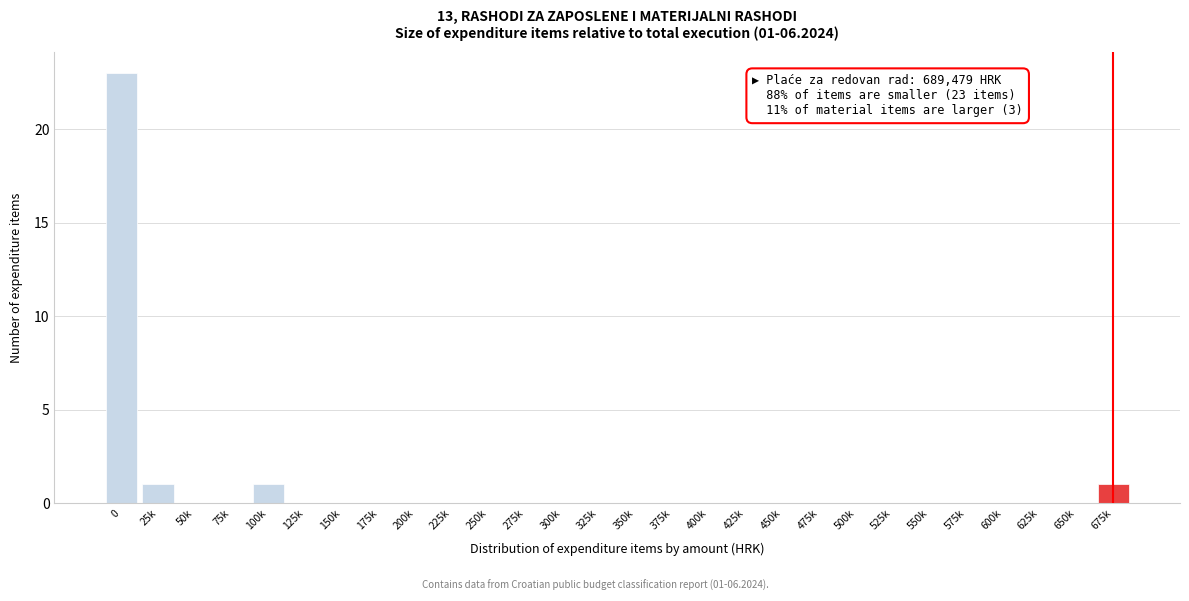

Reading right to left, list all the values displayed in this chart.

675k=1	650k=0	625k=0	600k=0	575k=0	550k=0	525k=0	500k=0	475k=0	450k=0	425k=0	400k=0	375k=0	350k=0	325k=0	300k=0	275k=0	250k=0	225k=0	200k=0	175k=0	150k=0	125k=0	100k=1	75k=0	50k=0	25k=1	0=23